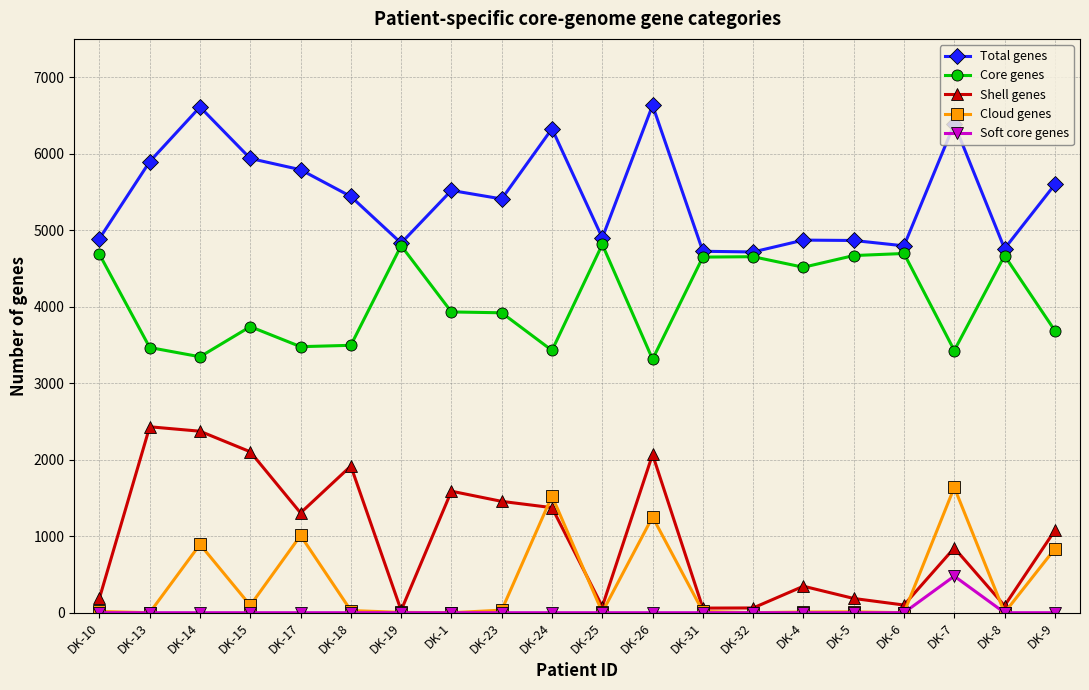

What is the spread (max minus min) of values at DK-7?

5911